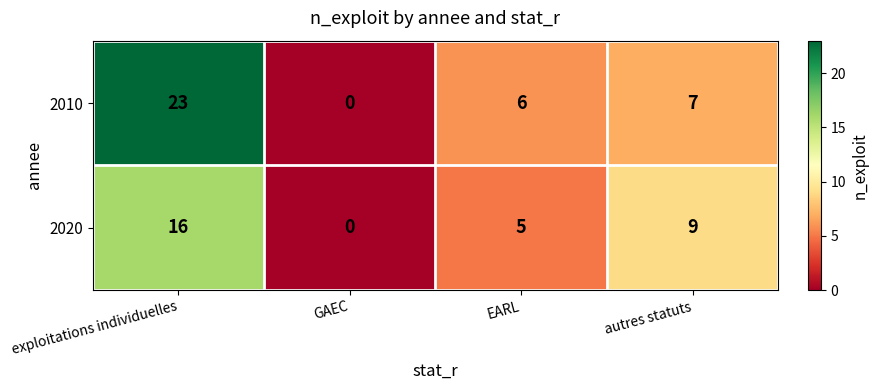

What value does the 2010 series have at EARL, to the nearest 5?

5